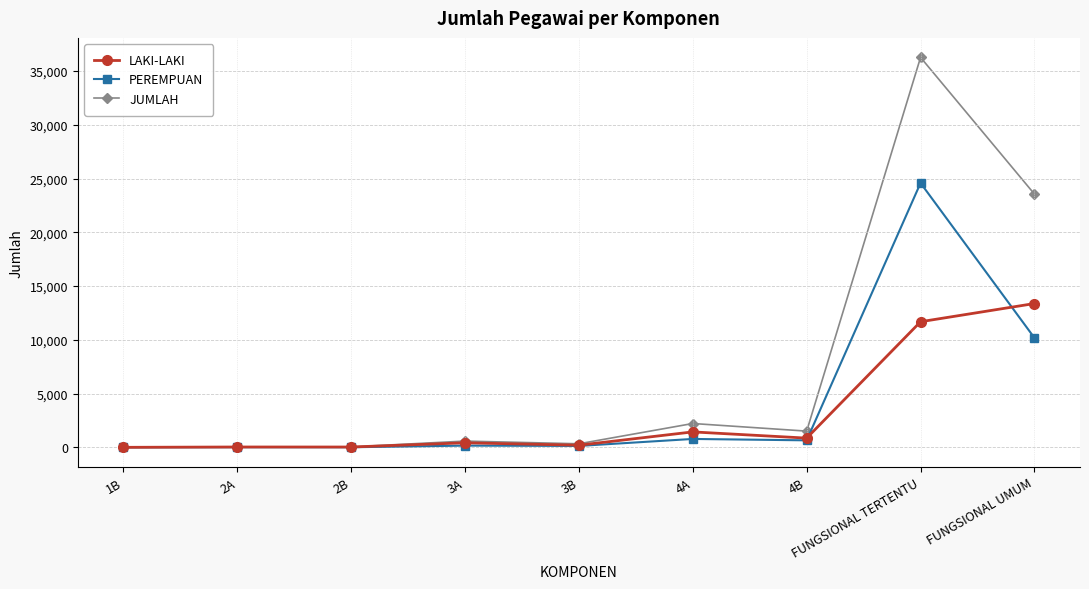

Which series changed the most between 4A and FUNGSIONAL TERTENTU?

JUMLAH